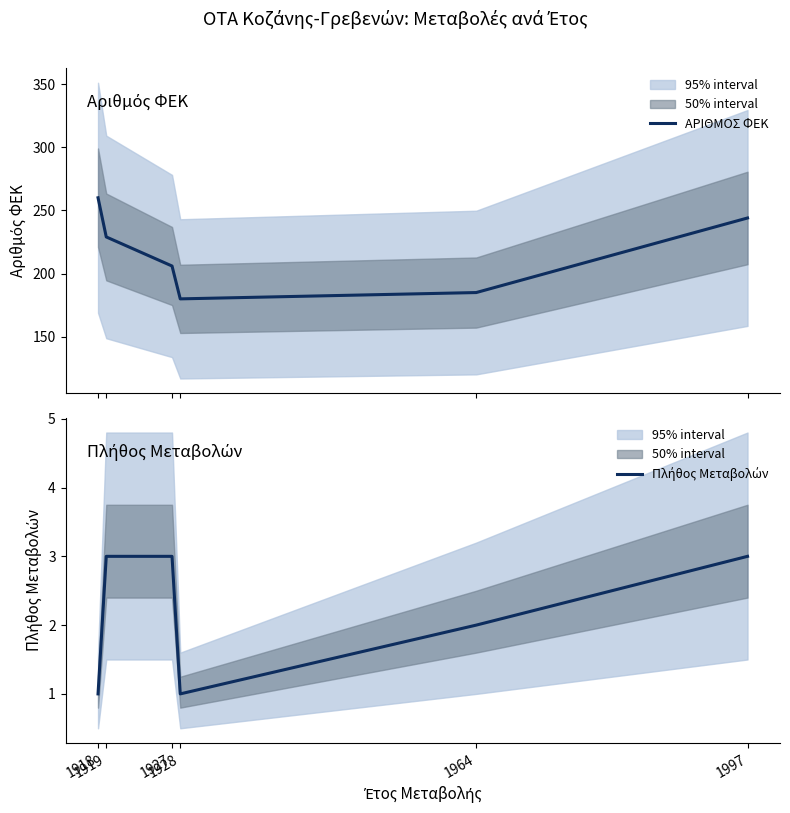

List the series in order of their peak value, lowest first.

Πλήθος Μεταβολών, ΑΡΙΘΜΟΣ ΦΕΚ